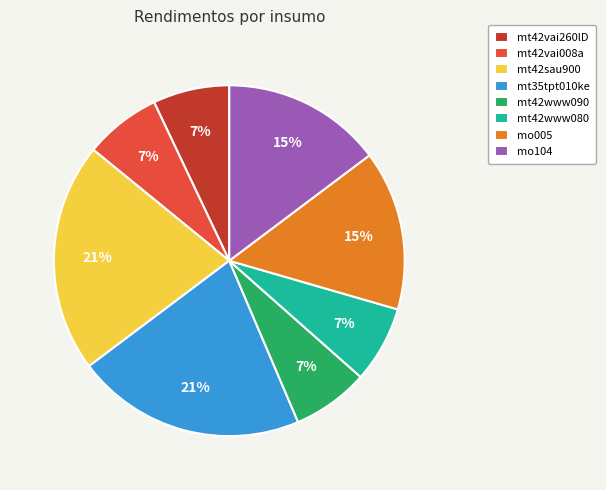

To the nearest percent, what portion does mt42sau900 represent?

21%